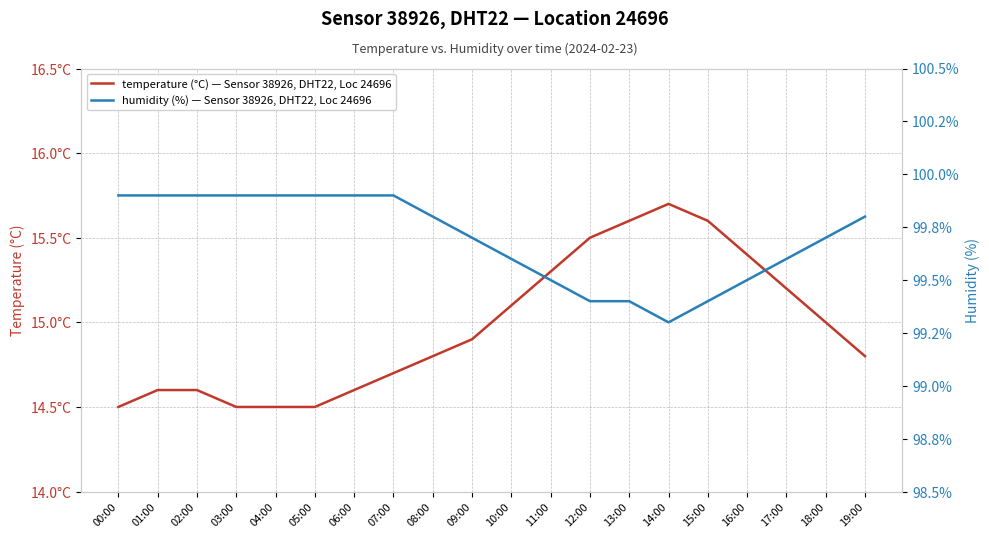

Reading right to left, extract all data points from this chart.

temperature (°C) — Sensor 38926, DHT22, Loc 24696: 14.8	15.0	15.2	15.4	15.6	15.7	15.6	15.5	15.3	15.1	14.9	14.8	14.7	14.6	14.5	14.5	14.5	14.6	14.6	14.5
humidity (%) — Sensor 38926, DHT22, Loc 24696: 99.8	99.7	99.6	99.5	99.4	99.3	99.4	99.4	99.5	99.6	99.7	99.8	99.9	99.9	99.9	99.9	99.9	99.9	99.9	99.9